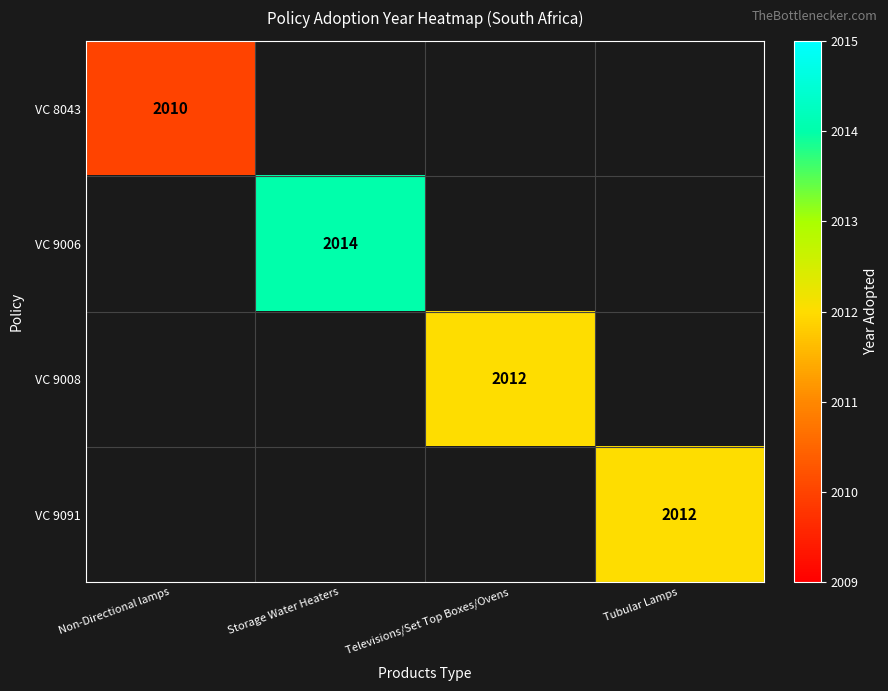

How many data points does each series have?

4